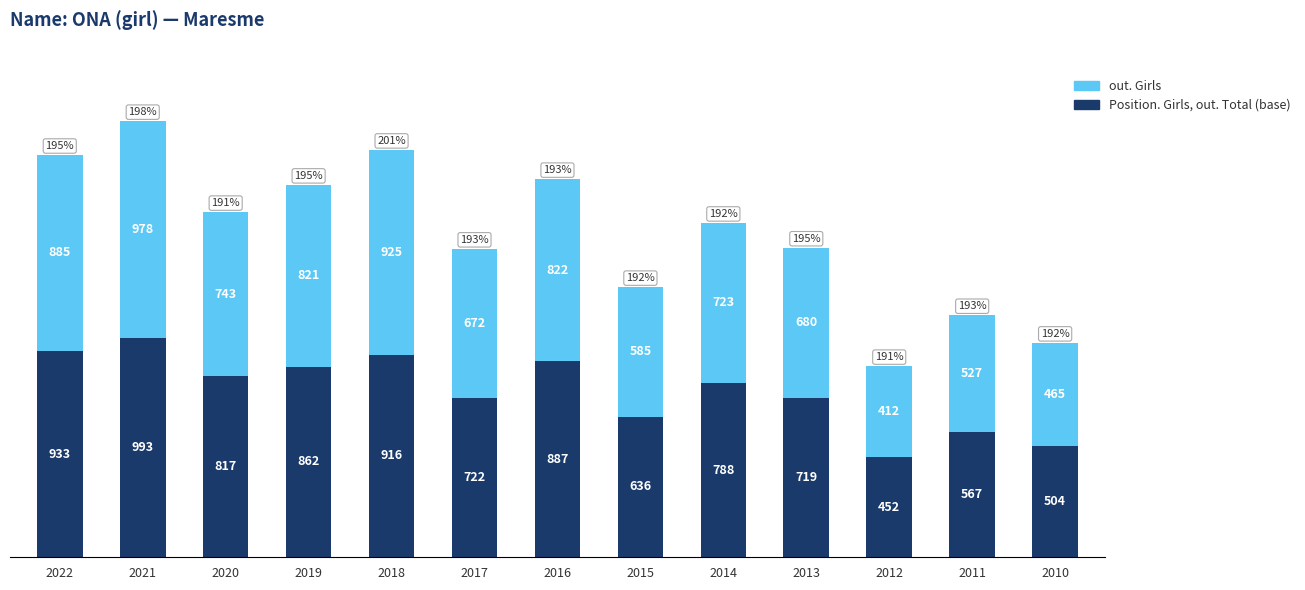

At which category is the sum across all series the highest?

2021